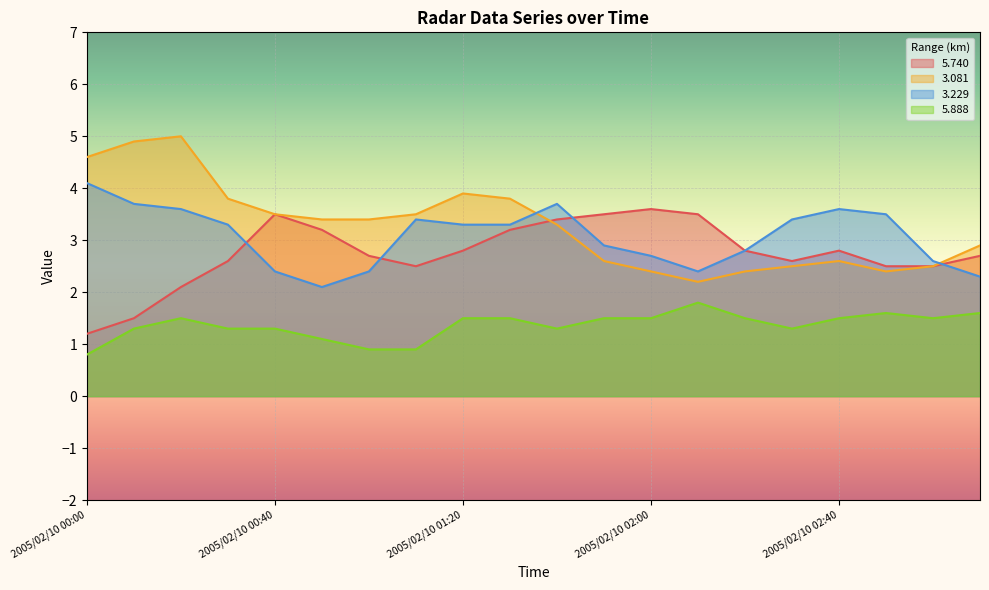

At how many categories does at least one series exceed 4?

3